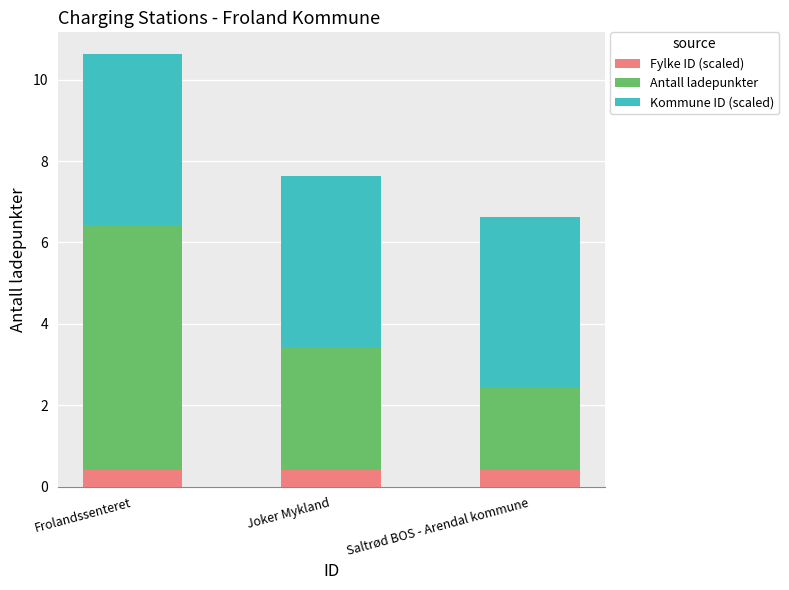

Reading right to left, transcribe the values for Fylke ID (scaled).

0.4	0.4	0.4